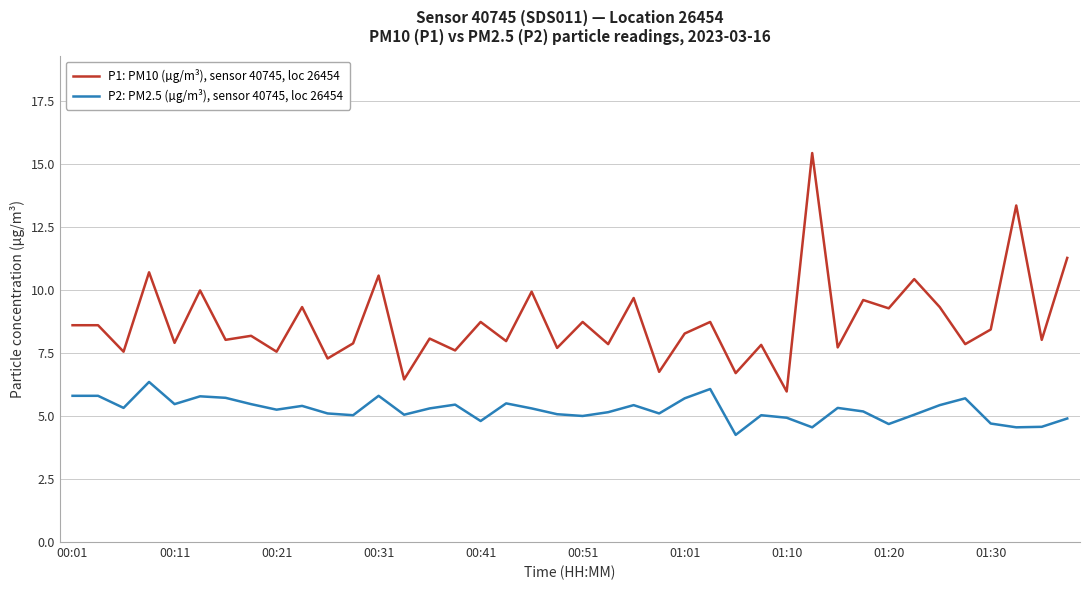

Which series has the largest total across all categories?

P1: PM10 (µg/m³), sensor 40745, loc 26454